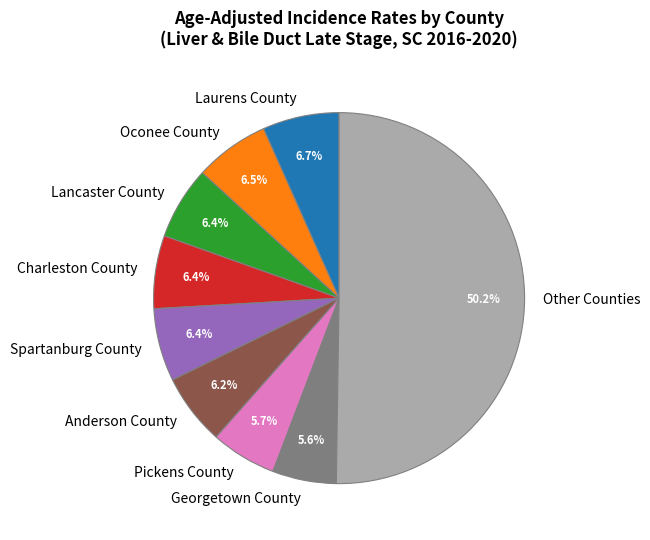

Which category has the biggest portion of the pie?

Other Counties